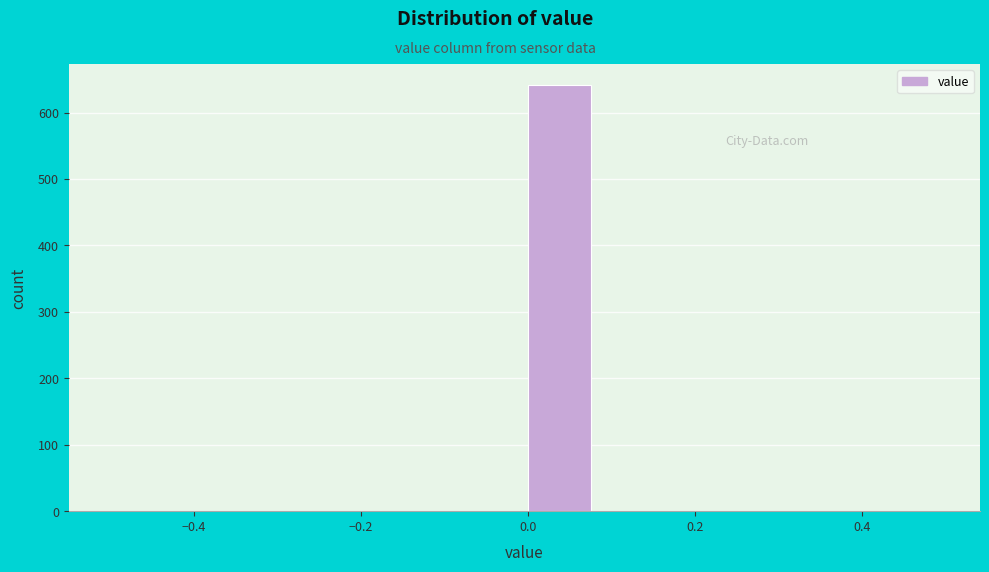

Reading left to right, transcribe this chart: for each bar, give the range it covers on the x-axis and its height. Neither the bar edges nor the heights are printed on the chart, so give them approximately, as read against the axes.

-0.50 to -0.42: 0
-0.42 to -0.34: 0
-0.34 to -0.24: 0
-0.24 to -0.16: 0
-0.16 to -0.08: 0
-0.08 to 0.00: 0
0.00 to 0.08: 640
0.08 to 0.16: 0
0.16 to 0.26: 0
0.26 to 0.34: 0
0.34 to 0.42: 0
0.42 to 0.50: 0